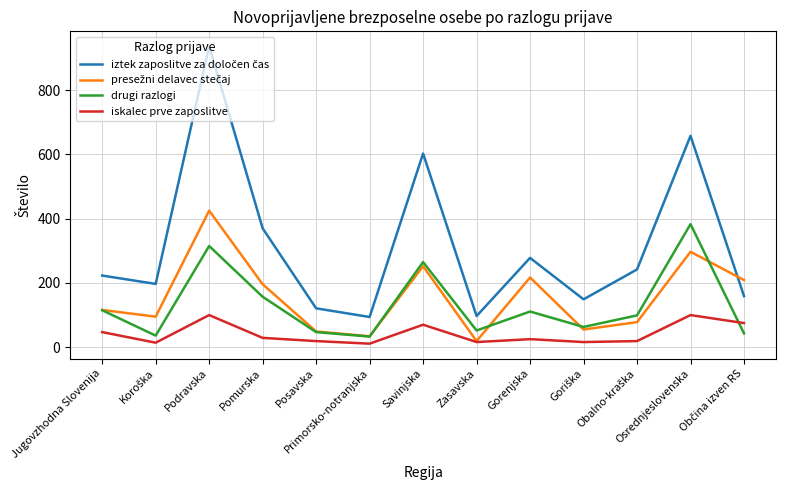

What is the highest value of the drugi razlogi series?

383